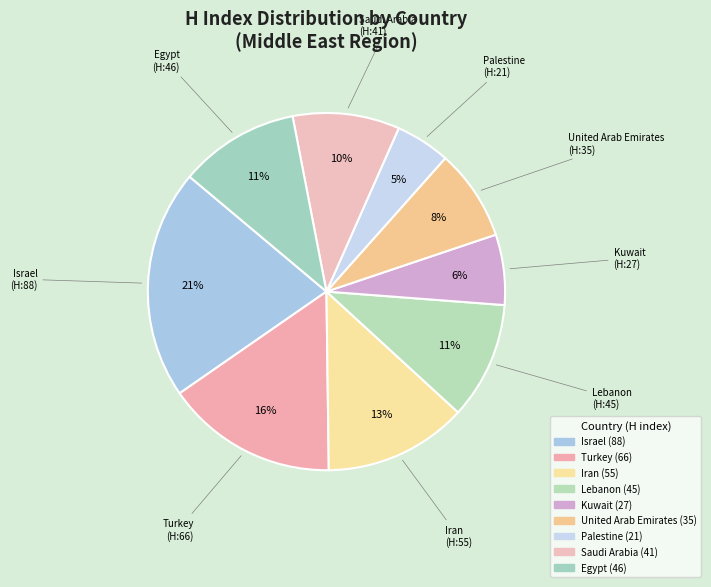

How many slices are in this pie chart?

9